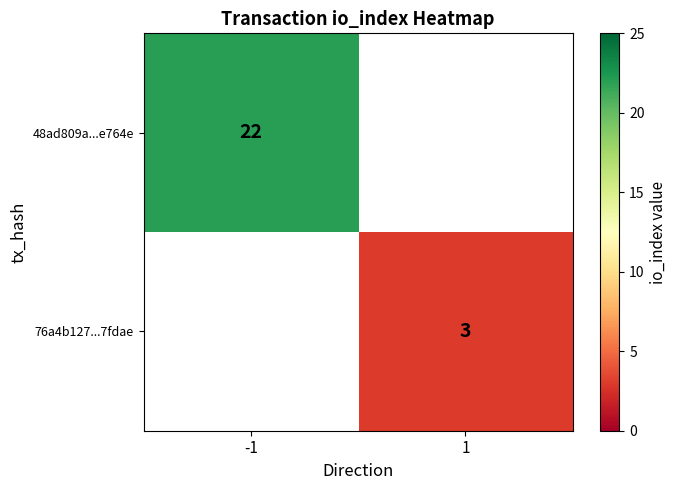

Is it true that 48ad809a...e764e equals 22 at -1?

True